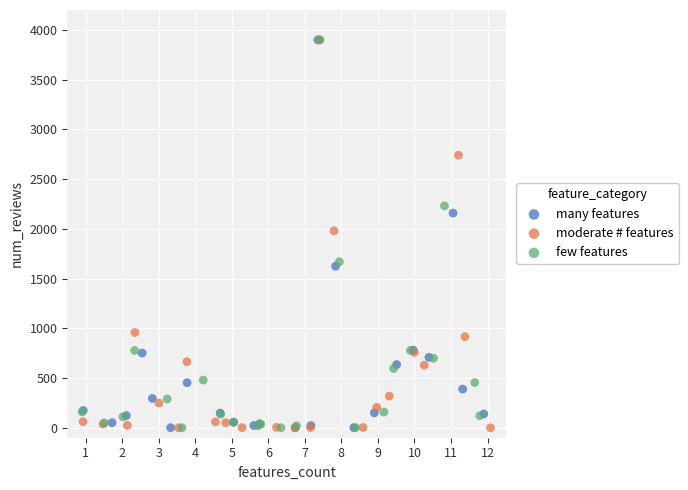

What are all the series names shown in the legend?

many features, moderate # features, few features